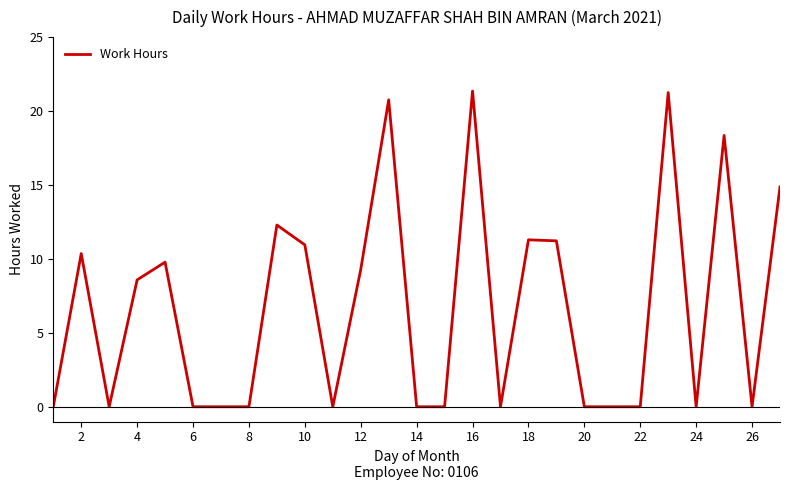

What is the greatest value displayed?

21.4